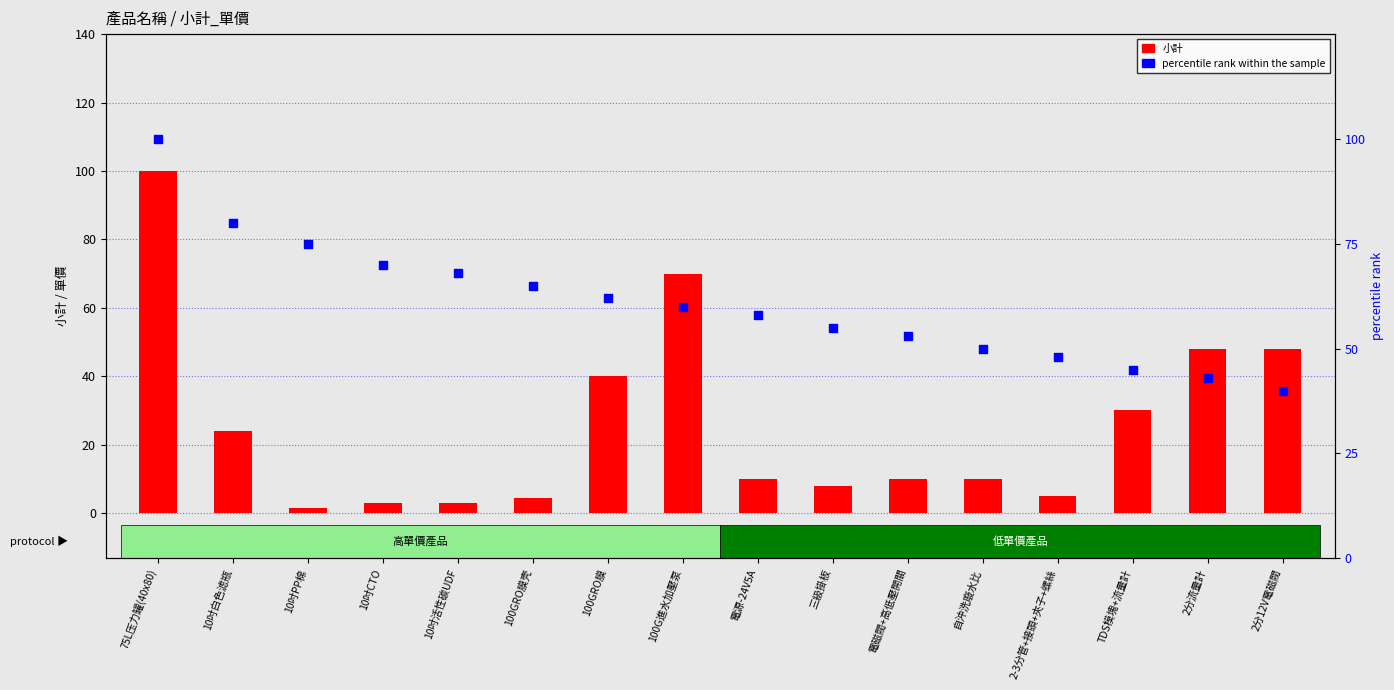

At how many categories does at least one series exceed 24?

16